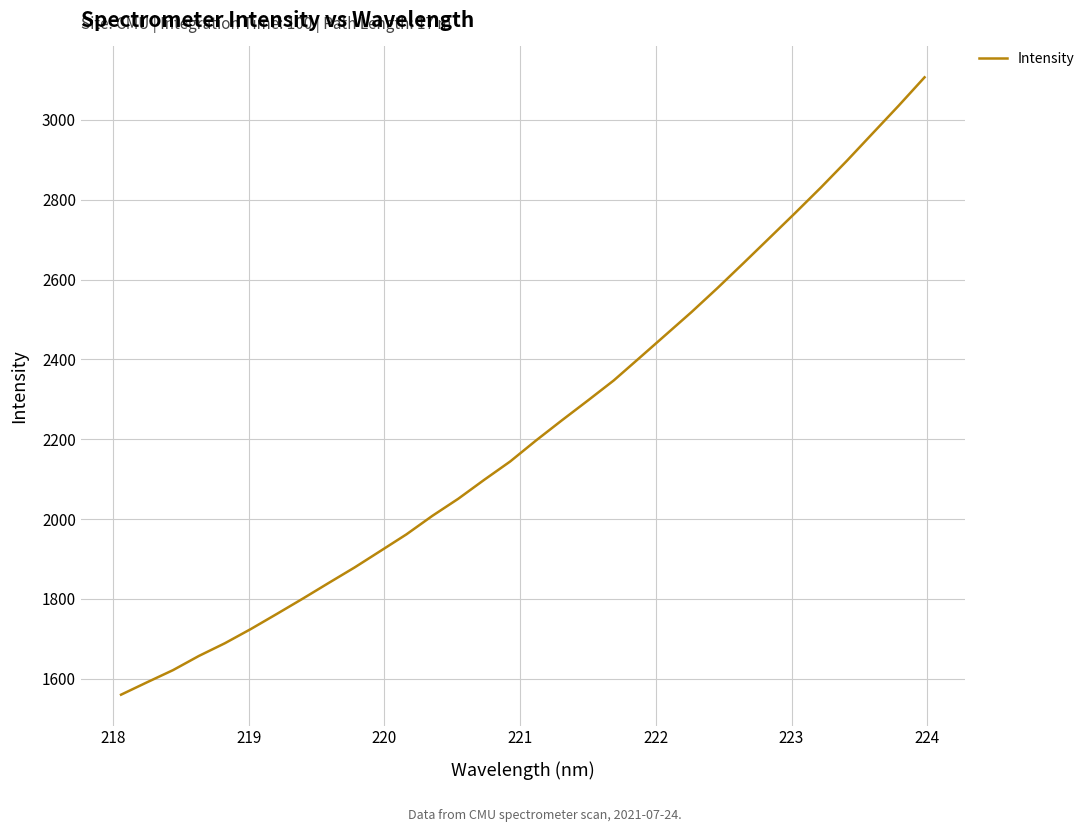

What is the minimum value shown in the chart?

1560.2